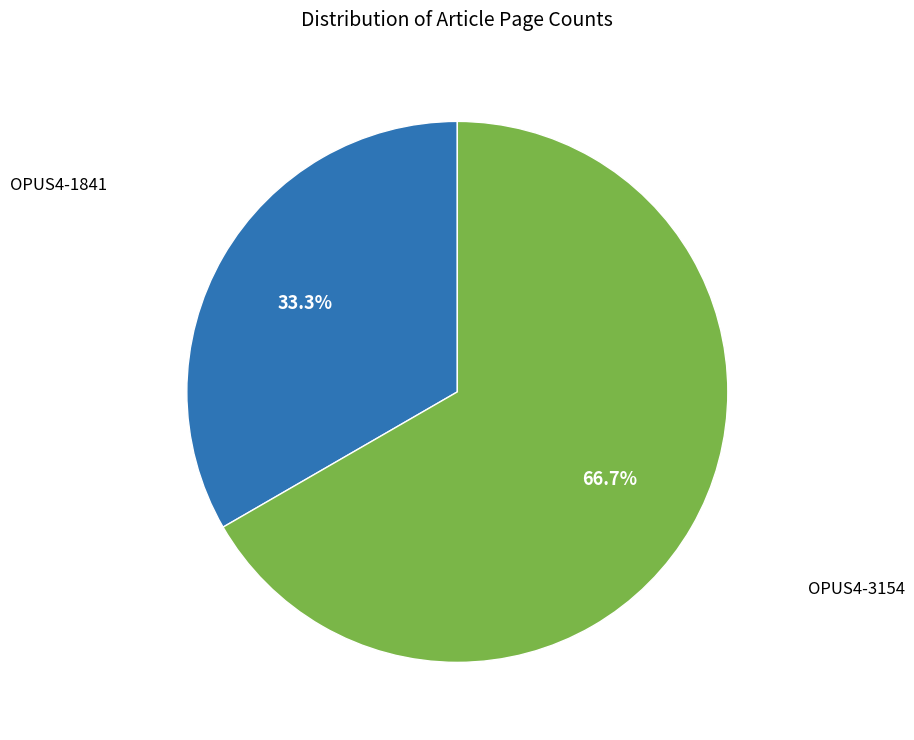

True or false: OPUS4-3154 accounts for 67% of the total.

True